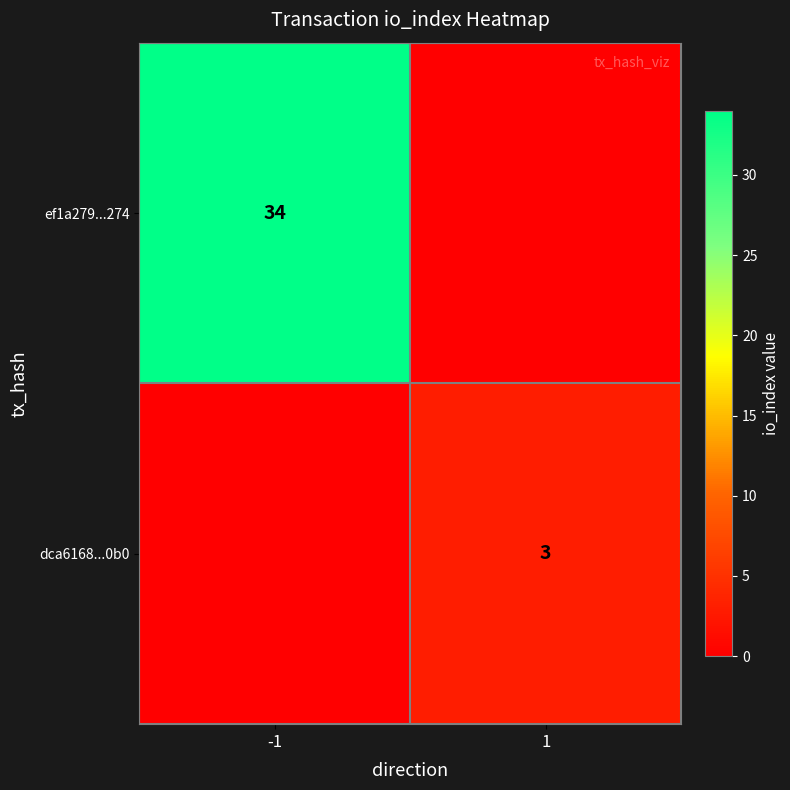

True or false: ef1a279...274 has a value of 34 at -1.

True